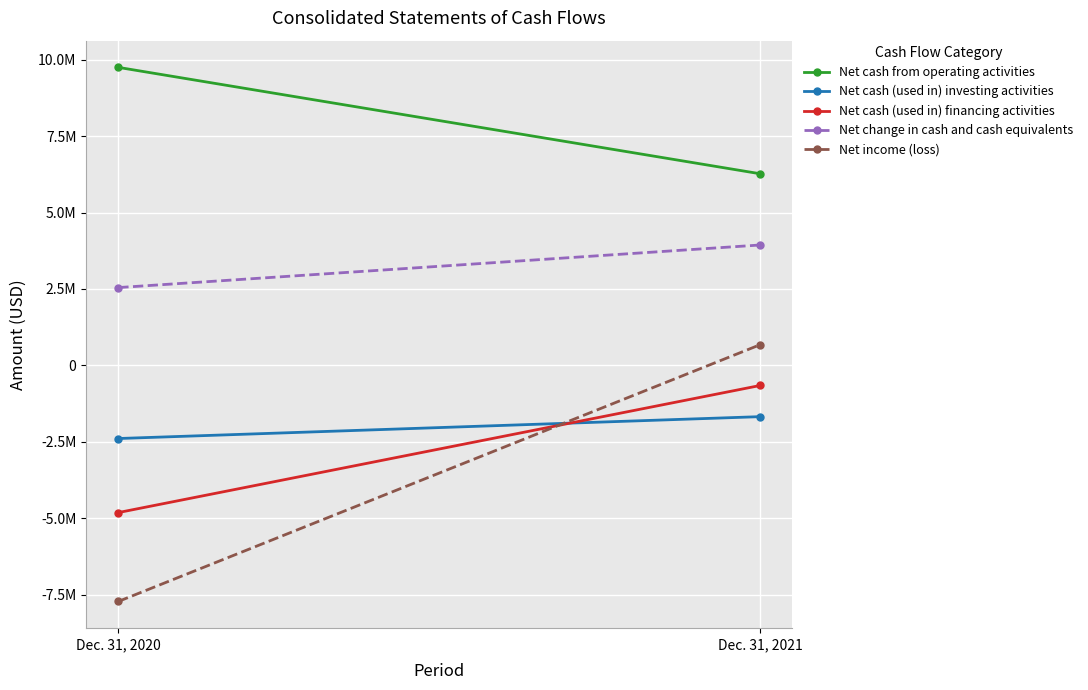

What is the value of the Net cash (used in) investing activities point at the 1st from the left?

-2389000